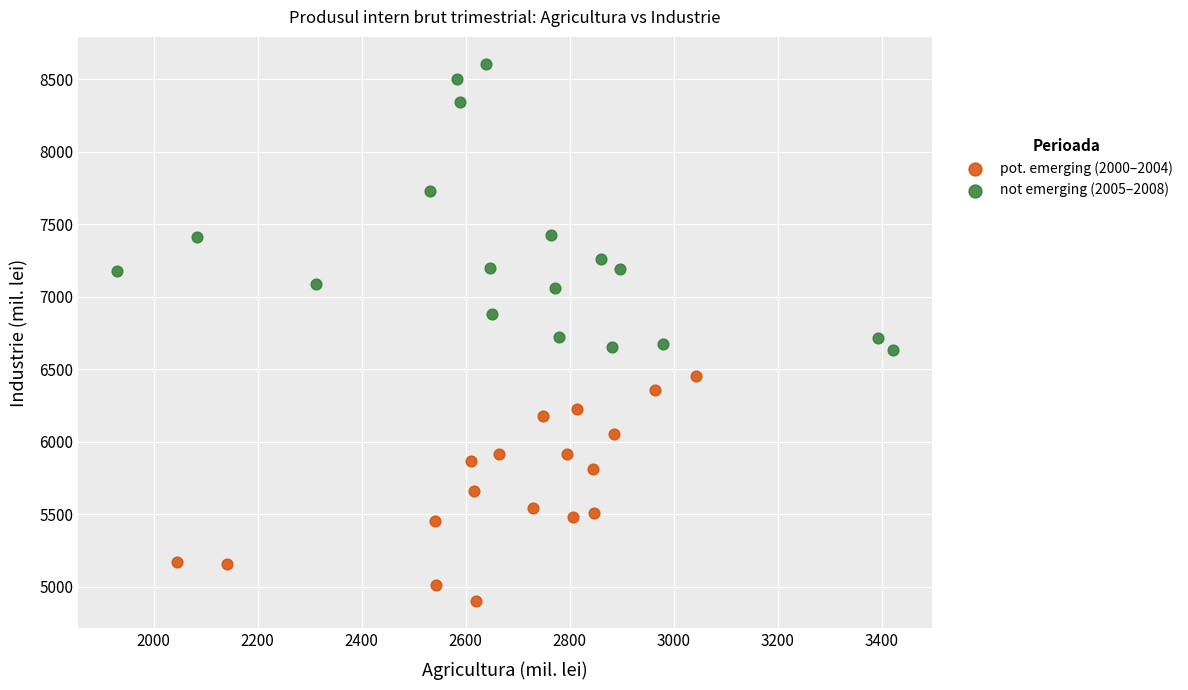

Which series has the largest Y range (max minus min)?

not emerging (2005–2008)